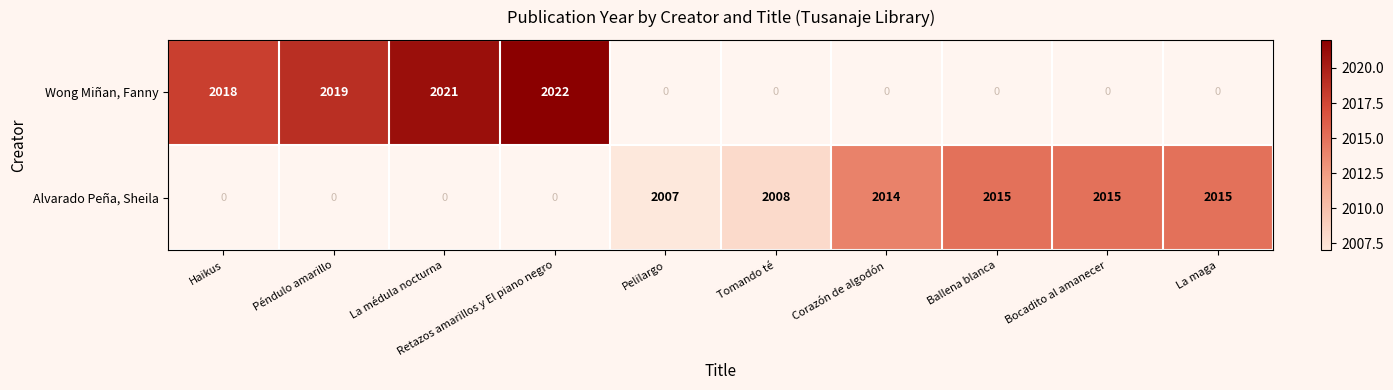

Count the number of categories in the chart.

10